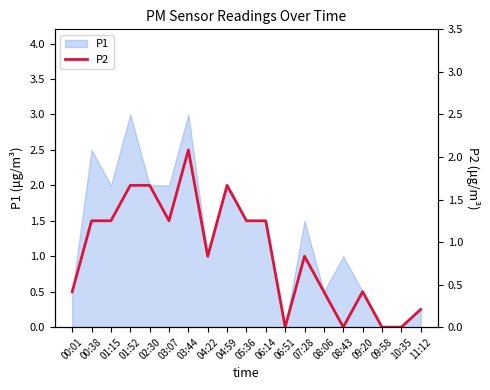

What position from the right is 04:22?

12